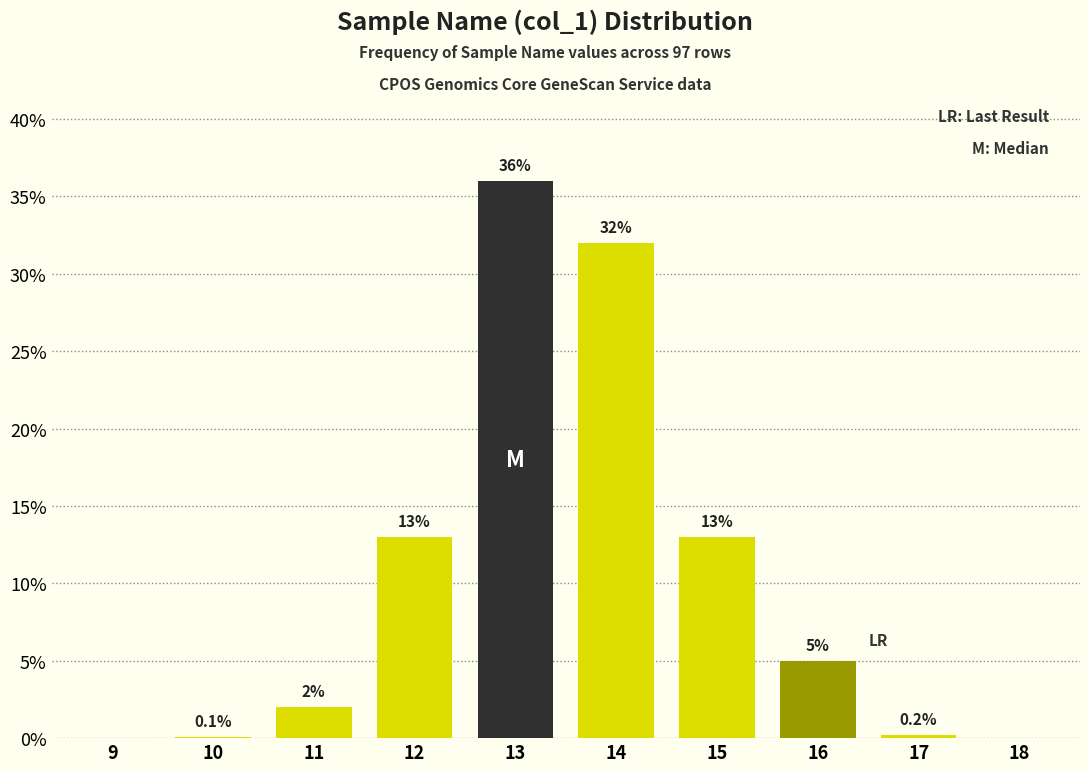

Reading left to right, what are all the values shown in this chart?

9=0.0	10=0.1	11=2.0	12=13.0	13=36.0	14=32.0	15=13.0	16=5.0	17=0.2	18=0.0